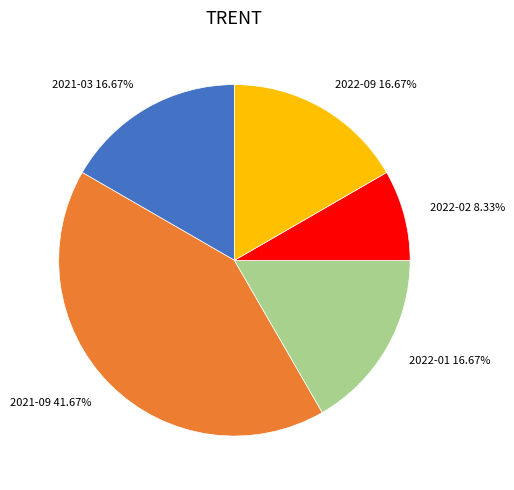

Is it true that 2021-09 is 42% of the pie?

True